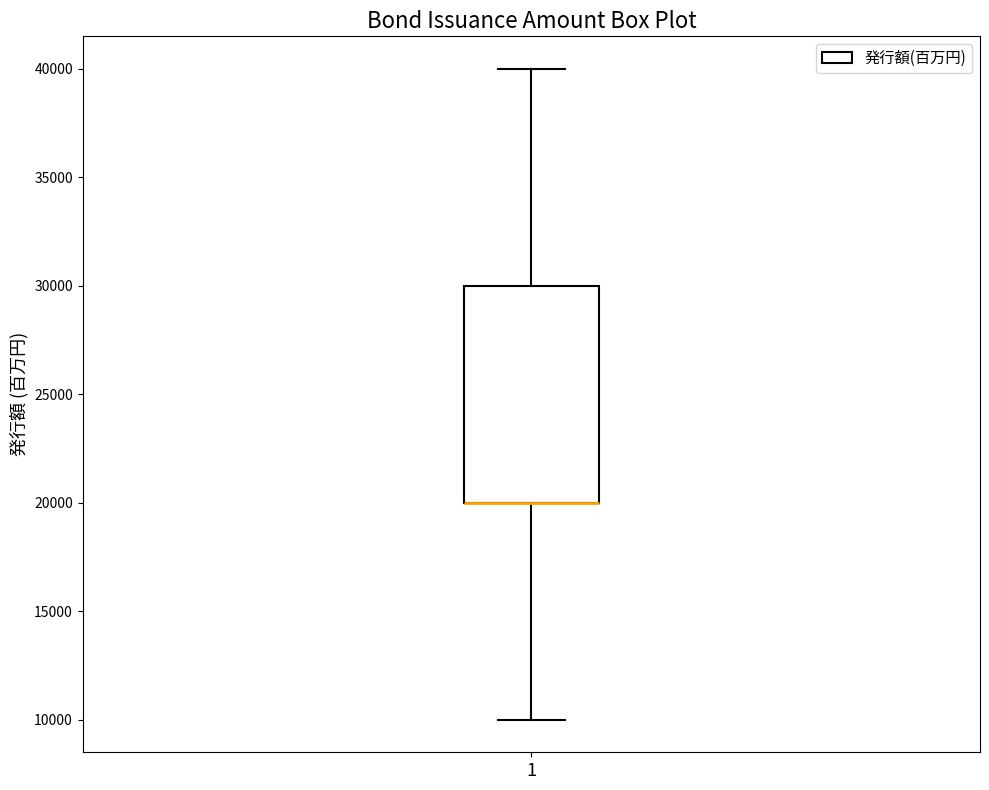

Transcribe this box plot: give where the median line is, the range the box spans, and where the two whiskers end, as read against the y-axis. The values are not printed on the chart, so give them approximately, as read against the axis.

median 20000 (drawn on the box's lower edge), box 20000 to 30000, whiskers 10000 to 40000